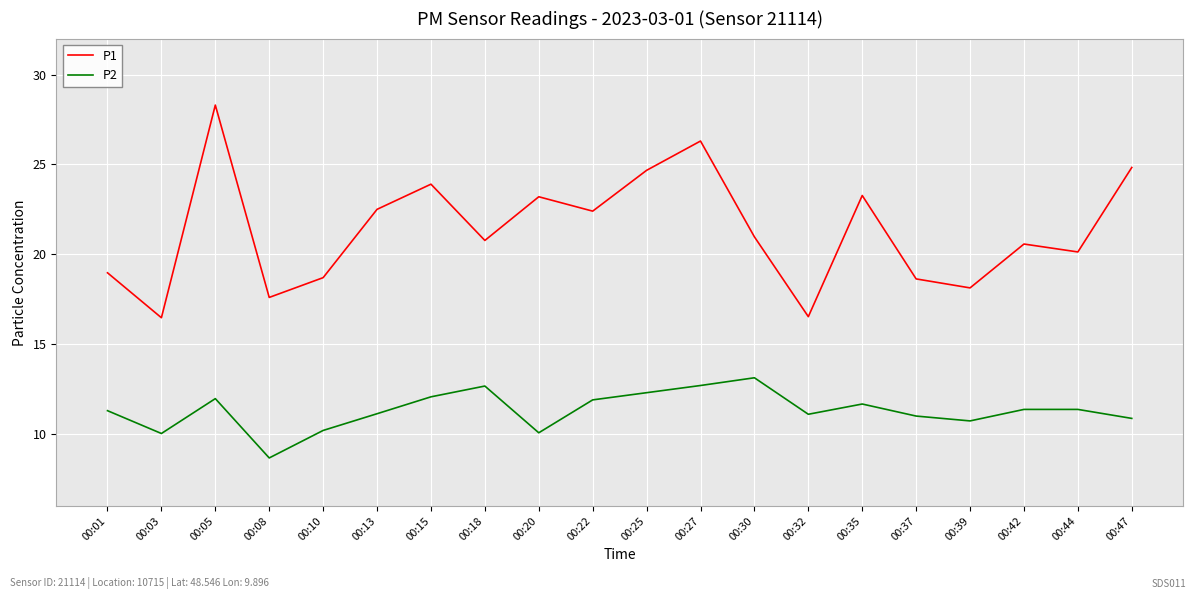

What are all the series names shown in the legend?

P1, P2